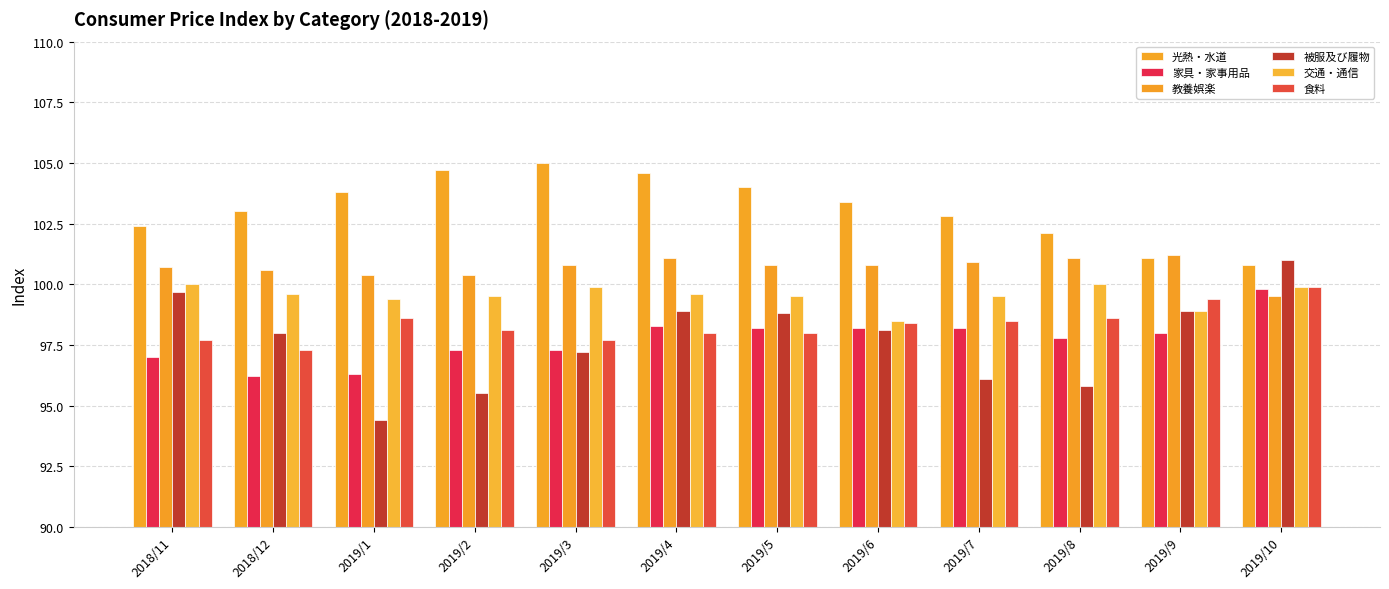

What is the total value across all series at 2018/11?

597.5